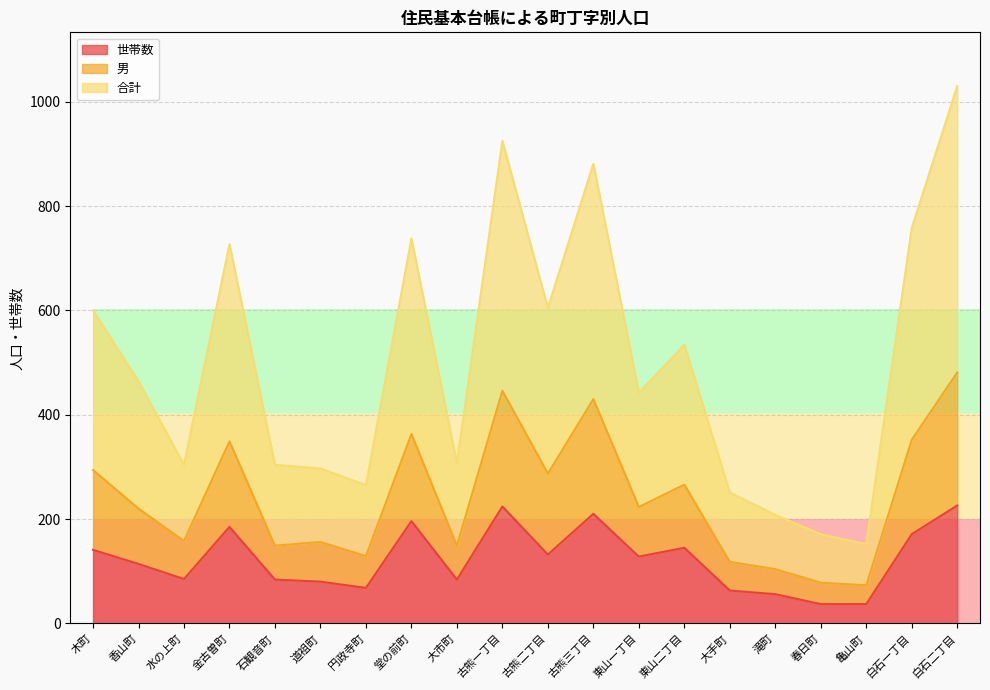

At which category is the sum across all series the highest?

白石二丁目